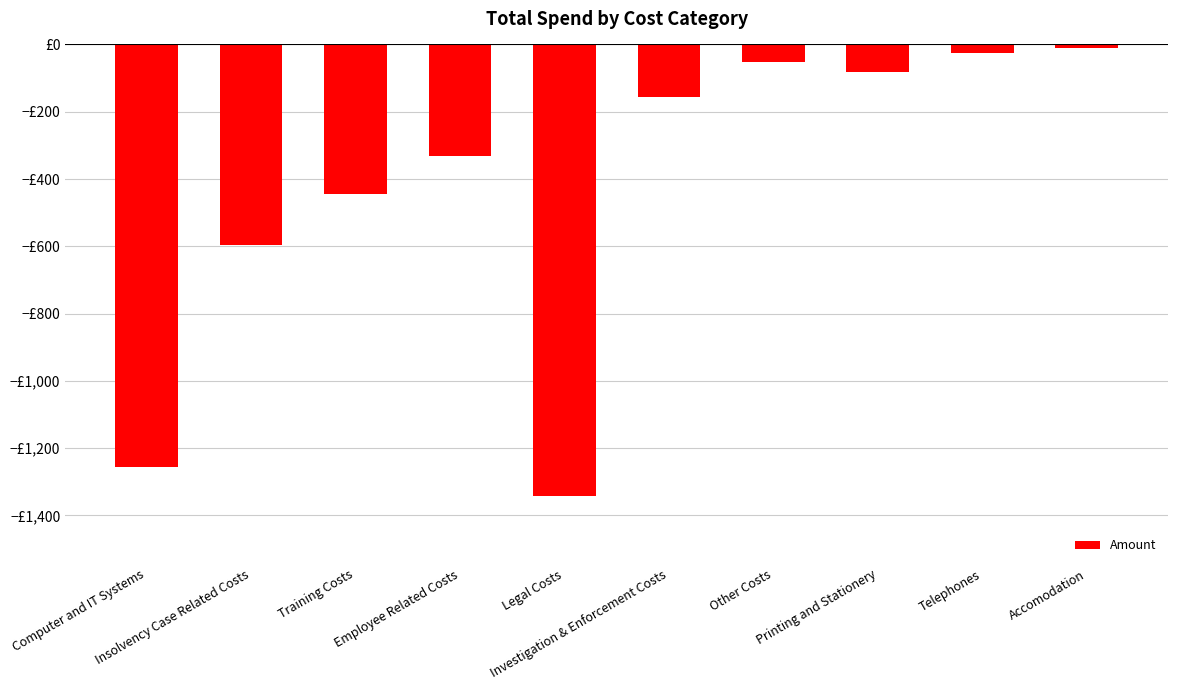

List the labels in order of value, largest first.

Accomodation, Telephones, Other Costs, Printing and Stationery, Investigation & Enforcement Costs, Employee Related Costs, Training Costs, Insolvency Case Related Costs, Computer and IT Systems, Legal Costs